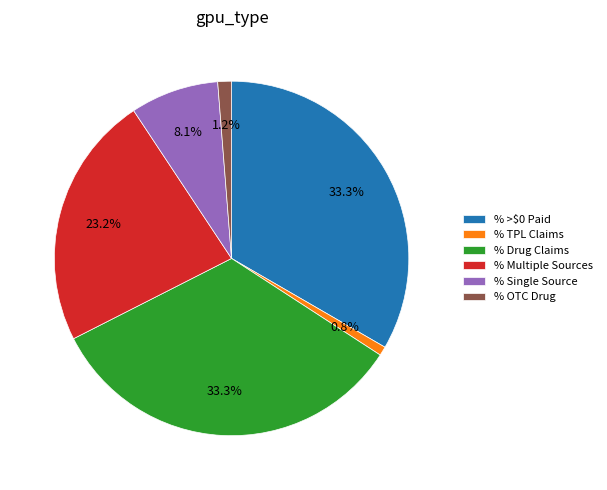

To the nearest percent, what is the difference between the largest and smallest slice percentages?

33%